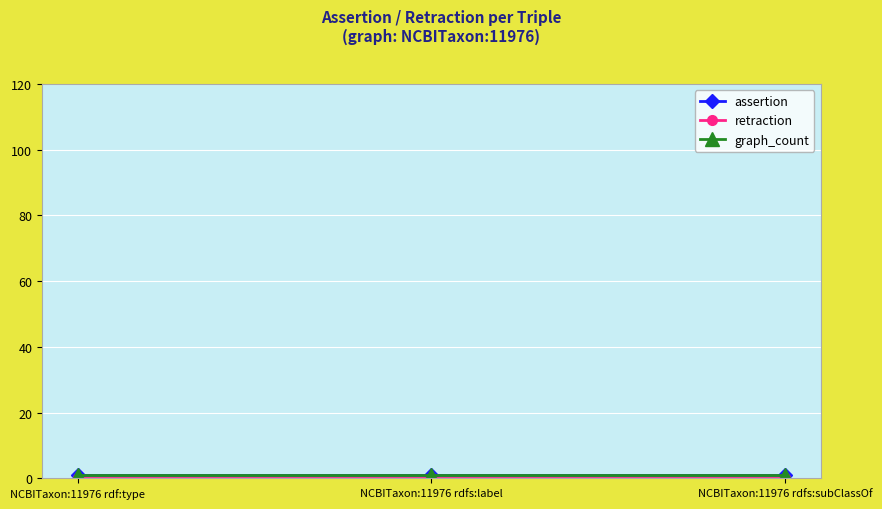

Is this an area chart (filled region under the line)?

No